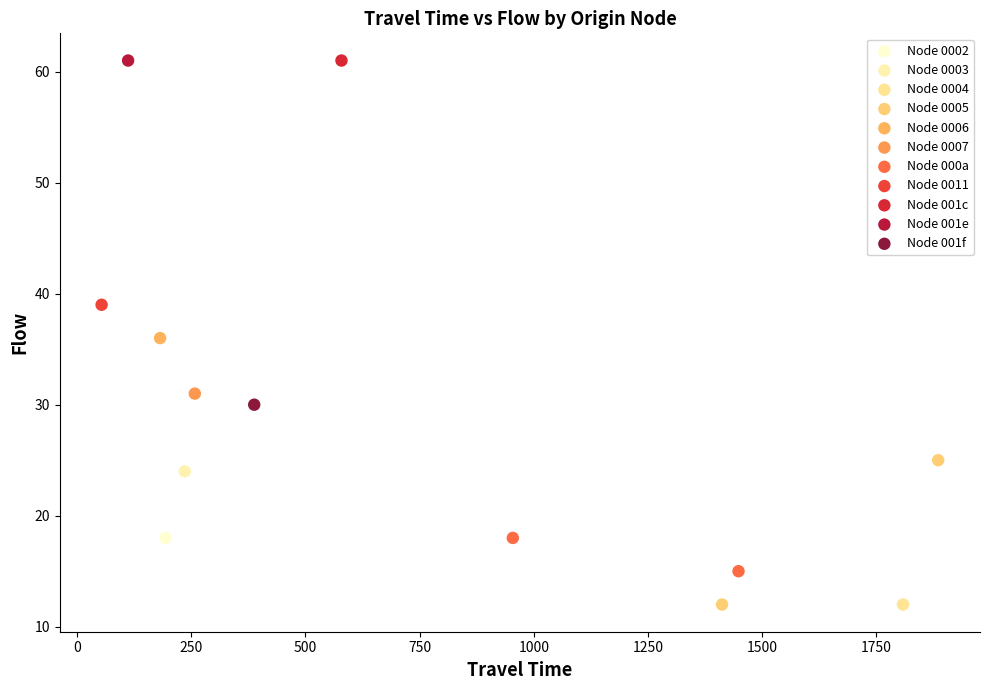

What are all the series names shown in the legend?

Node 0002, Node 0003, Node 0004, Node 0005, Node 0006, Node 0007, Node 000a, Node 0011, Node 001c, Node 001e, Node 001f